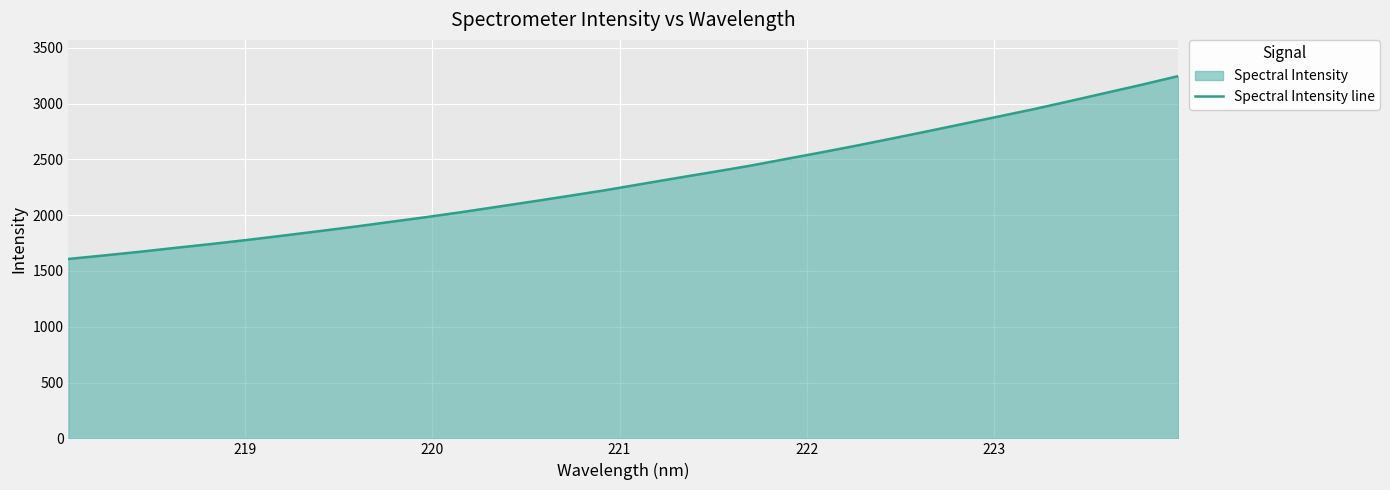

How many lines are shown in the chart?

1